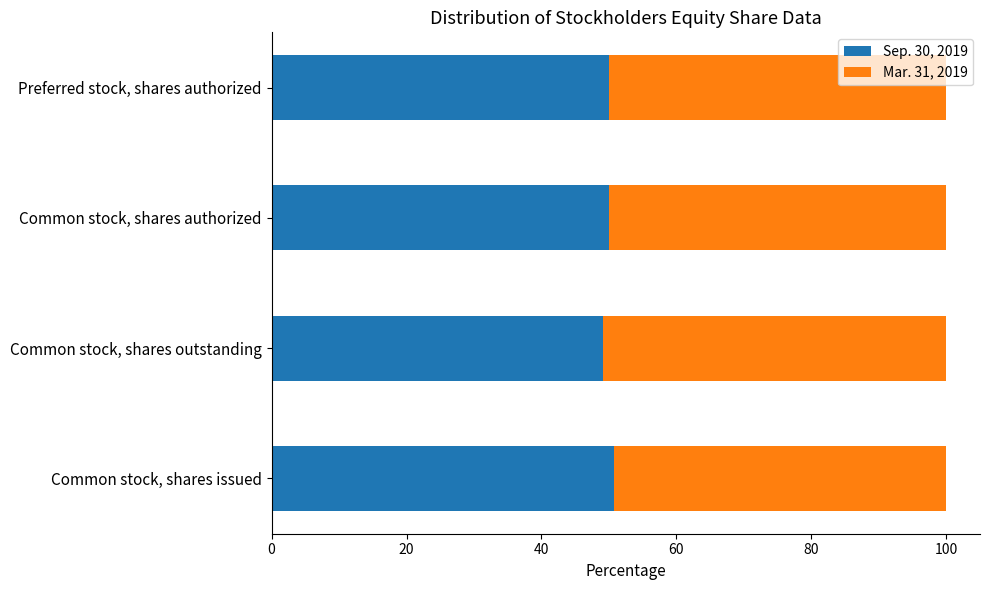

What is the total value across all series at Preferred stock, shares authorized?

100.0